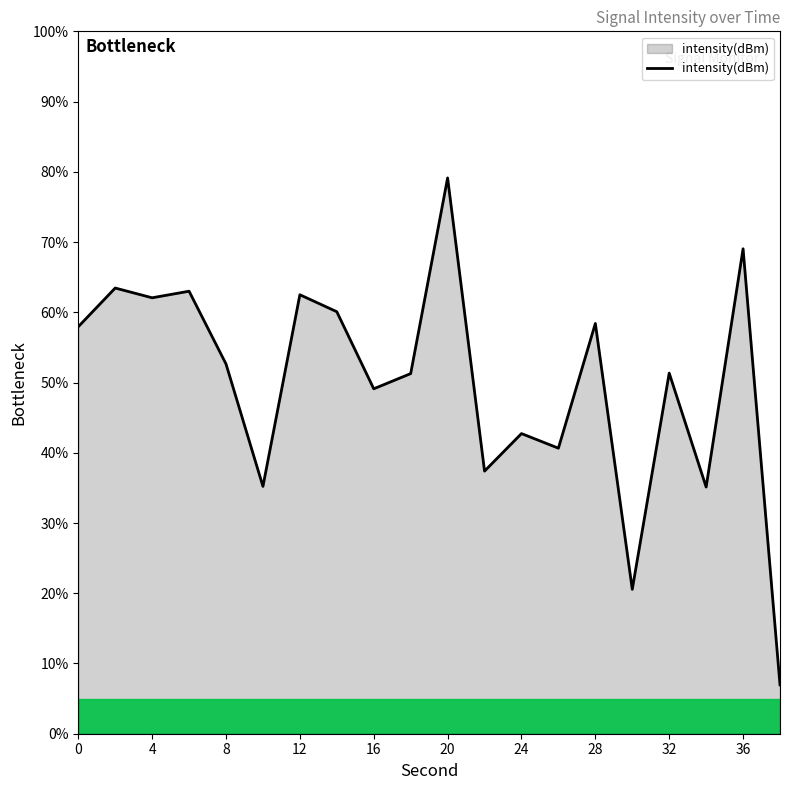

What is the difference between the maximum and minimum values?

72.2